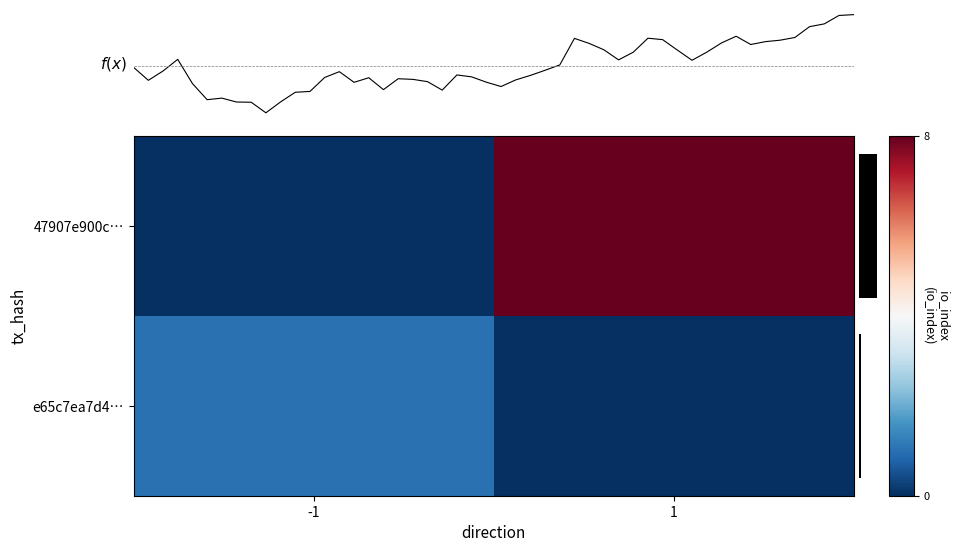

Read the 47907e900c… value at 1.

8